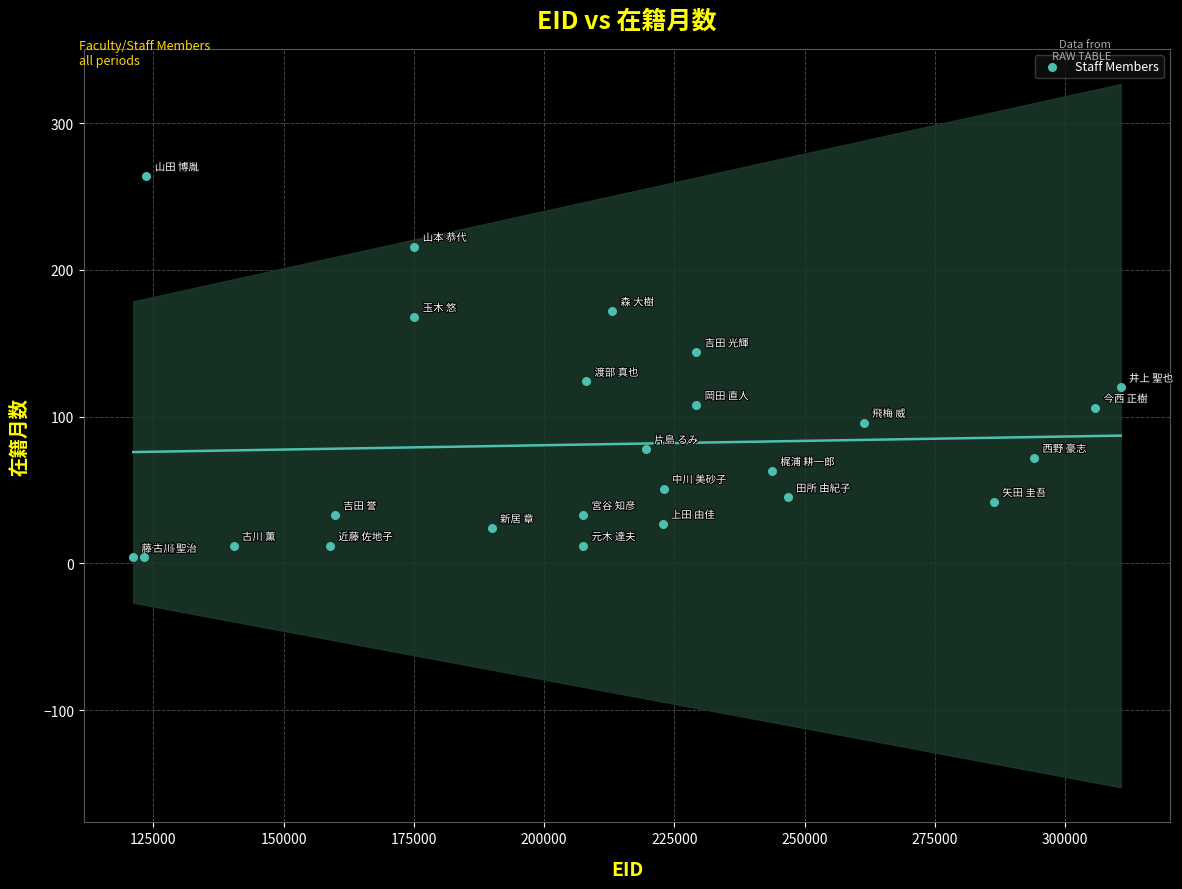

What is the range of Y values (max minus min)?

260